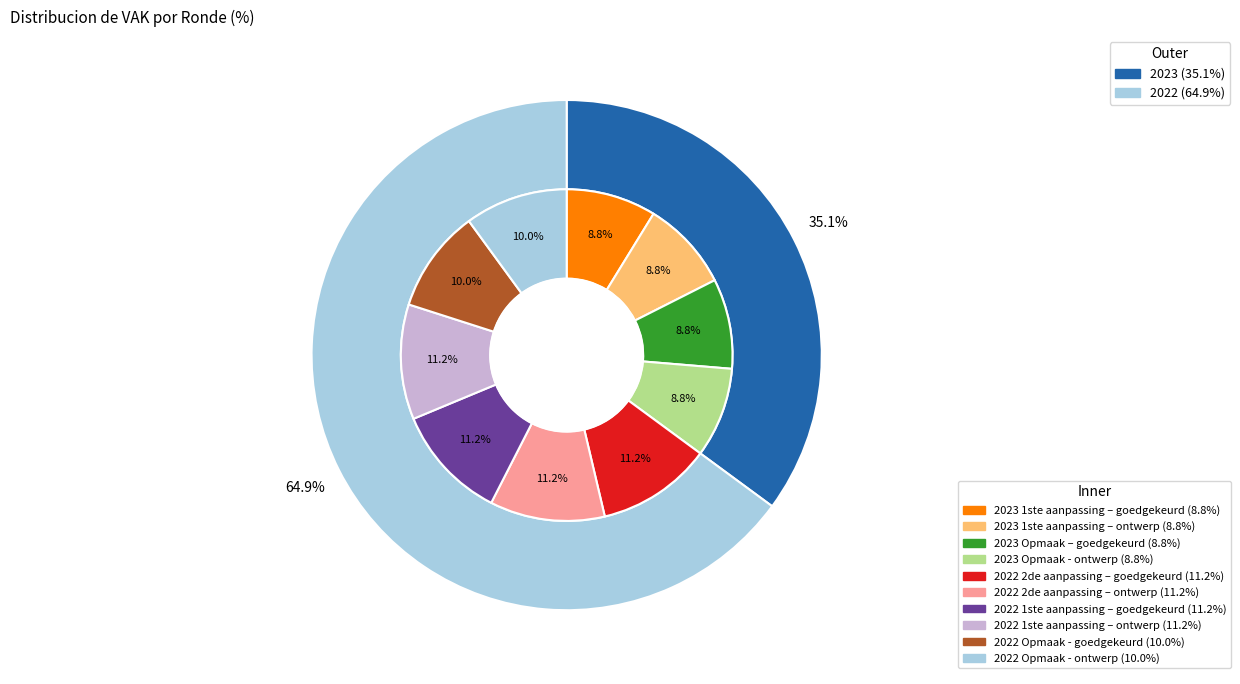

Does any single category account for the majority?

No